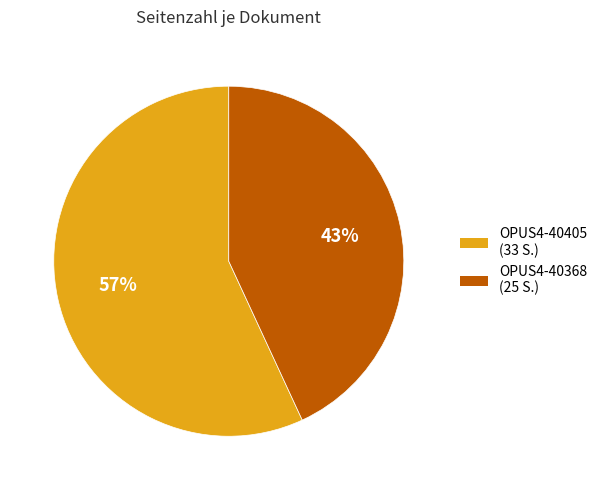

To the nearest percent, what percentage of the pie is OPUS4-40405?

57%